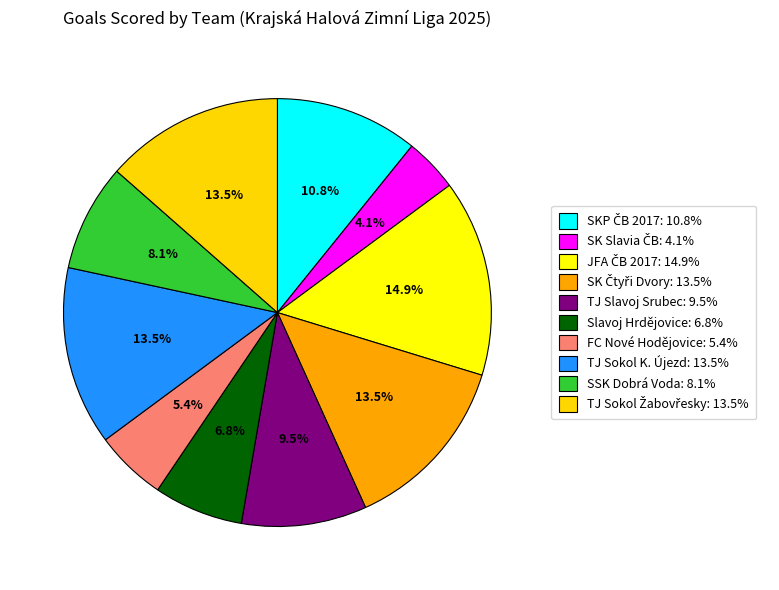

Combined, what portion of the pie is TJ Sokol Žabovřesky and SK Slavia ČB?

17.6%